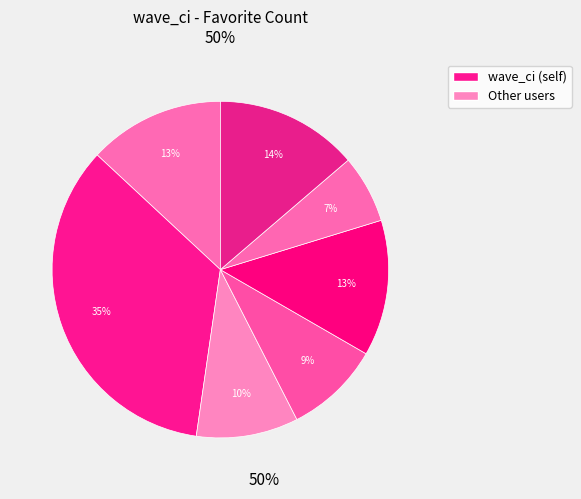

To the nearest percent, what is the difference between the largest and smallest slice percentages?

28%